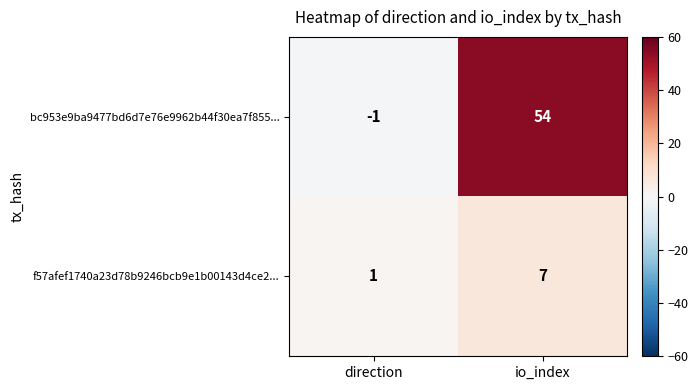

Reading left to right, list all the values displayed in this chart.

bc953e9ba9477bd6d7e76e9962b44f30ea7f855...: -1	54
f57afef1740a23d78b9246bcb9e1b00143d4ce2...: 1	7